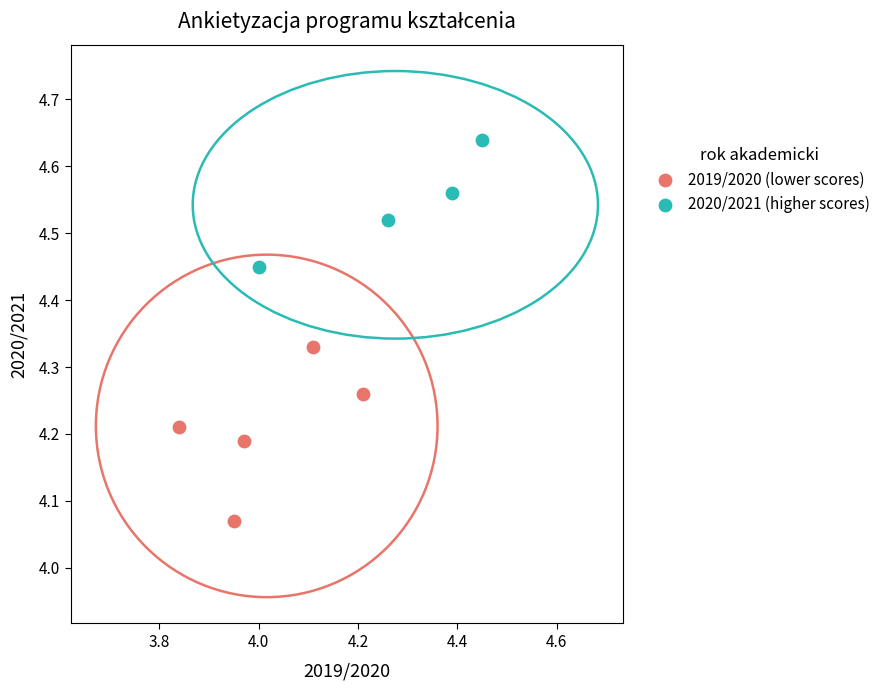

Which series reaches the minimum Y coordinate?

2019/2020 (lower scores)